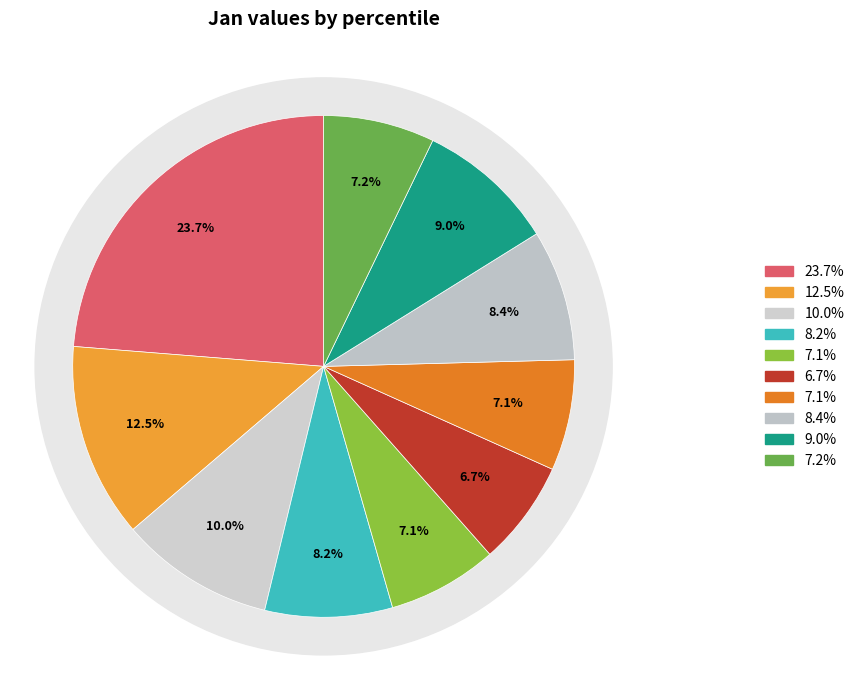

Is there a majority slice in this chart?

No